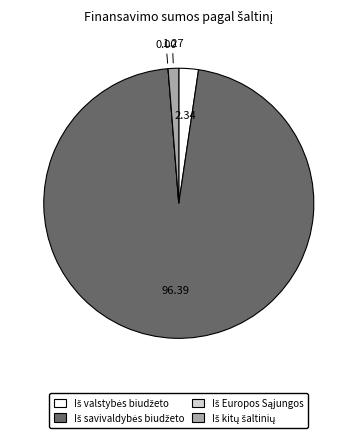

Is there a majority slice in this chart?

Yes